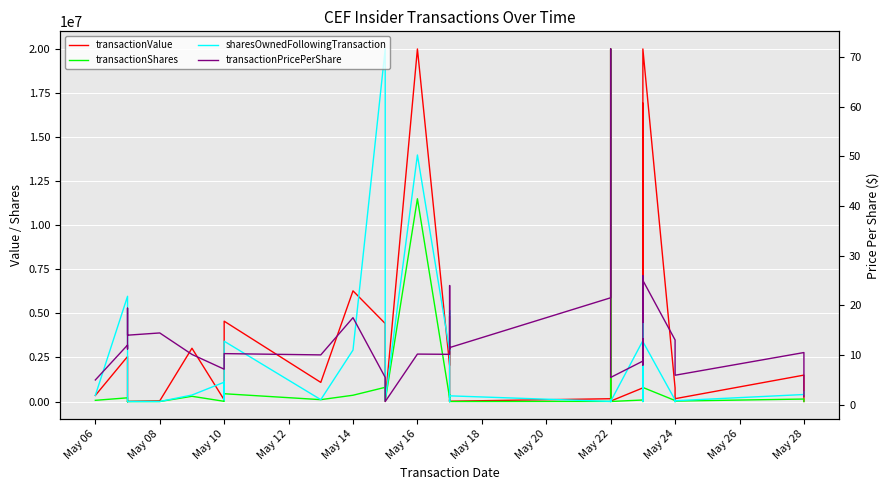

The value of transactionValue at 26 is 169203.2. True or false?

False